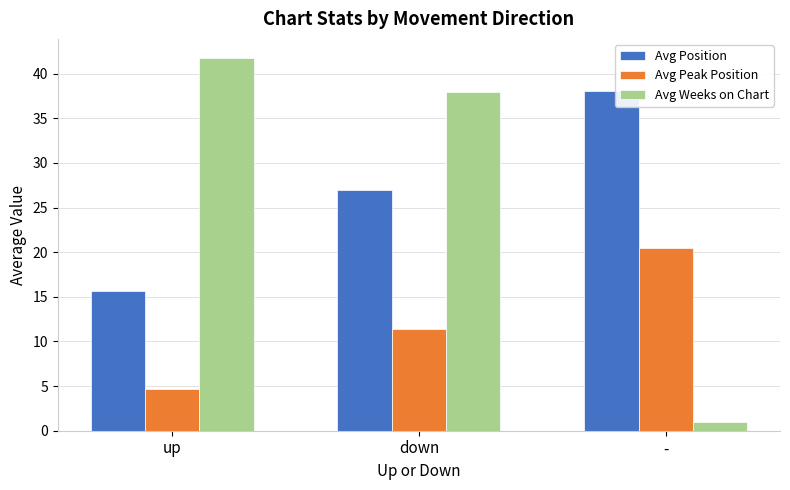

What is the difference between the maximum and minimum values in the Avg Weeks on Chart series?

40.8